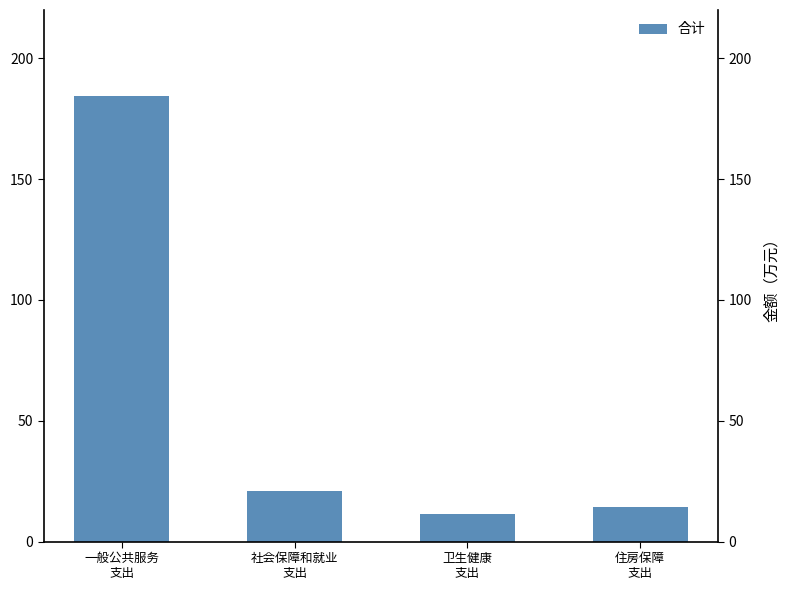

Reading left to right, extract all data points from this chart.

一般公共服务
支出=184.4	社会保障和就业
支出=20.8	卫生健康
支出=11.4	住房保障
支出=14.5